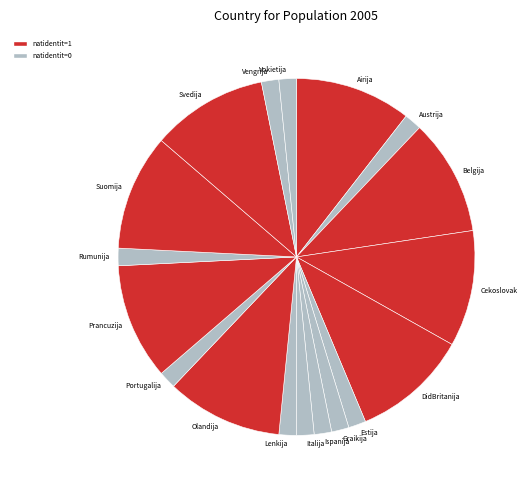

Which has a higher value, Ispanija or Olandija?

Olandija